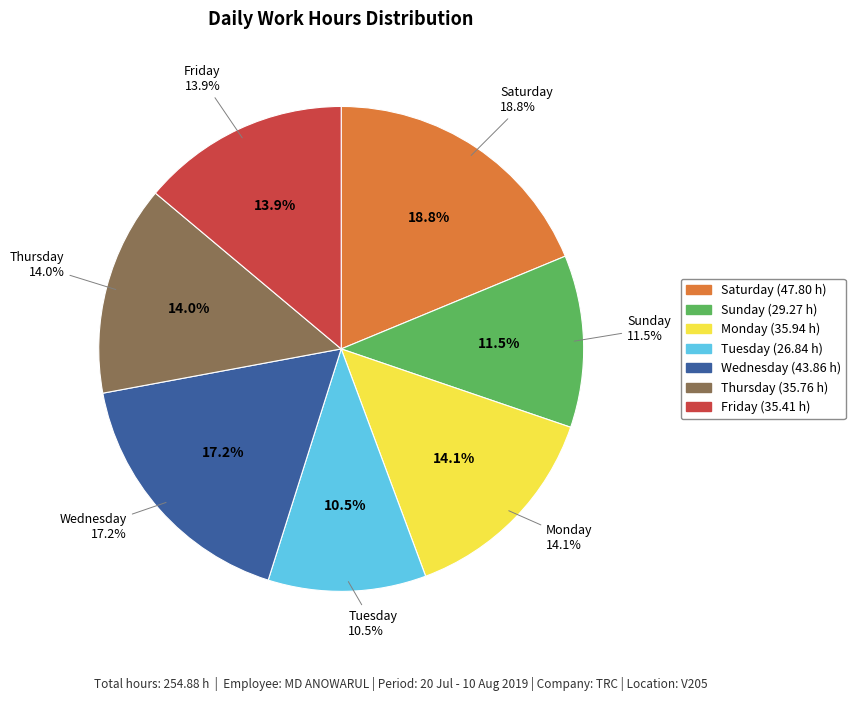

Between Fri (2) and Thu (1), which is larger?

Thu (1)